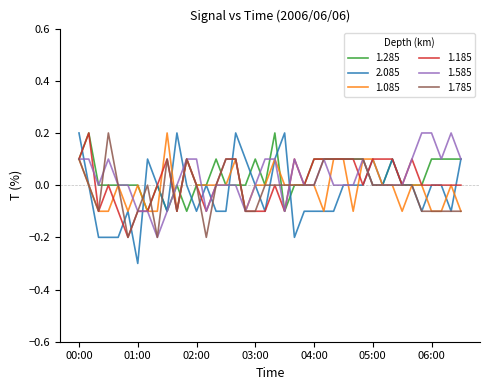

What is the smallest value displayed?

-0.3